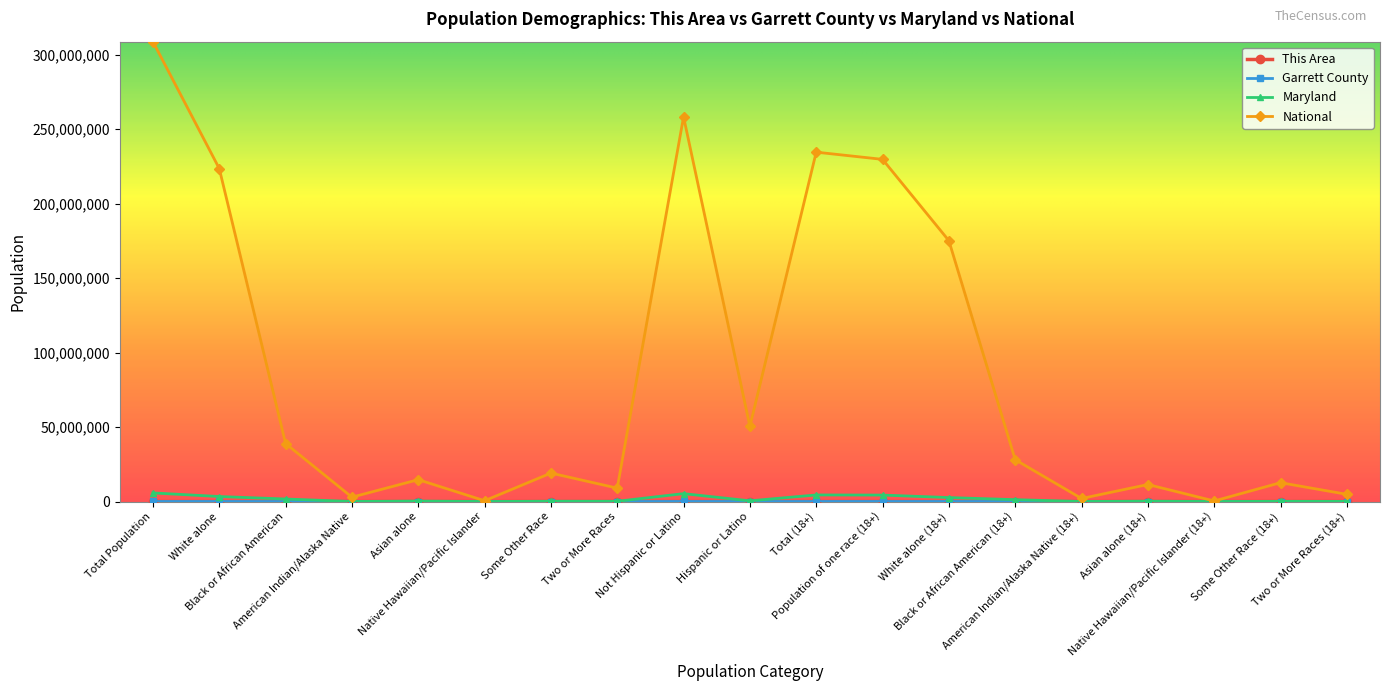

True or false: Maryland has more than 2 interior local peaks.

True